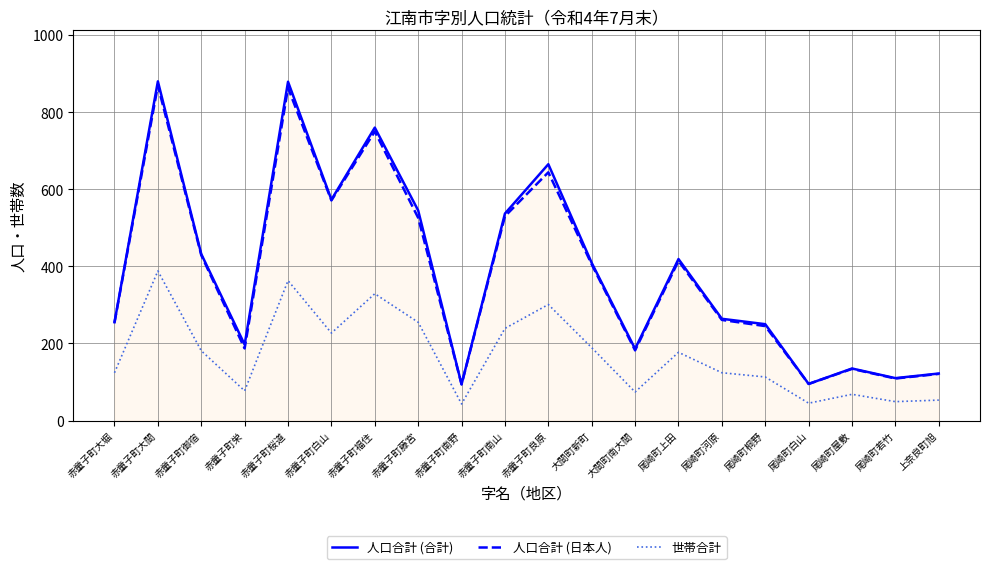

Read the 人口合計 (合計) value at 赤童子町南野.

94